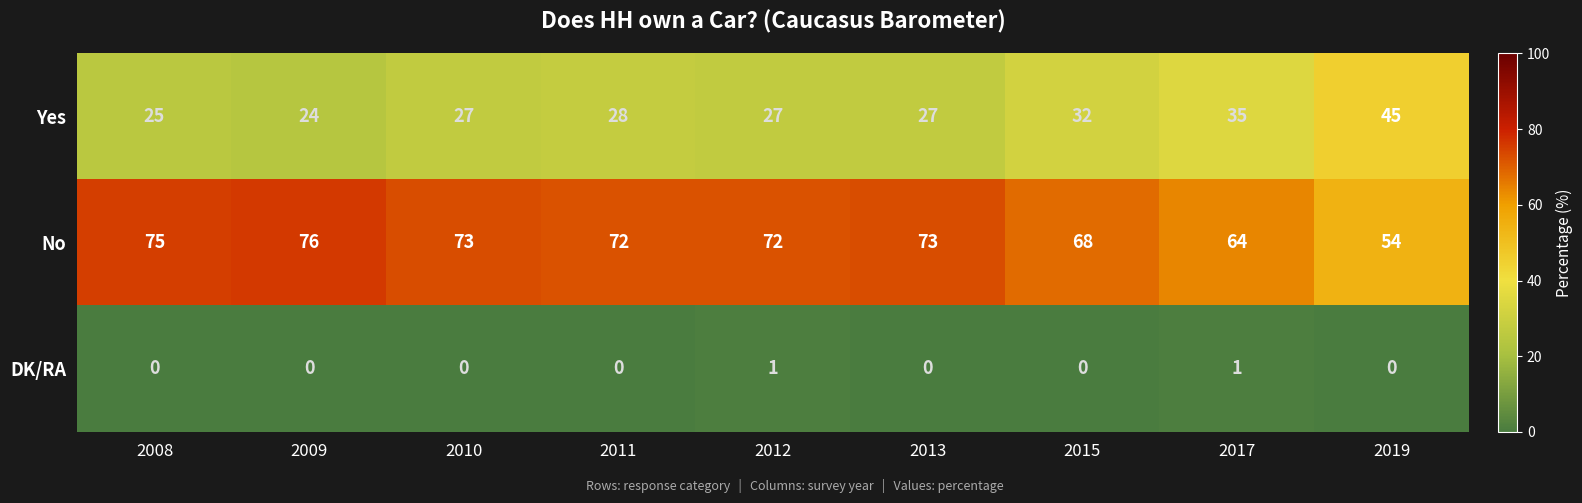

At which label does No reach its peak?

2009